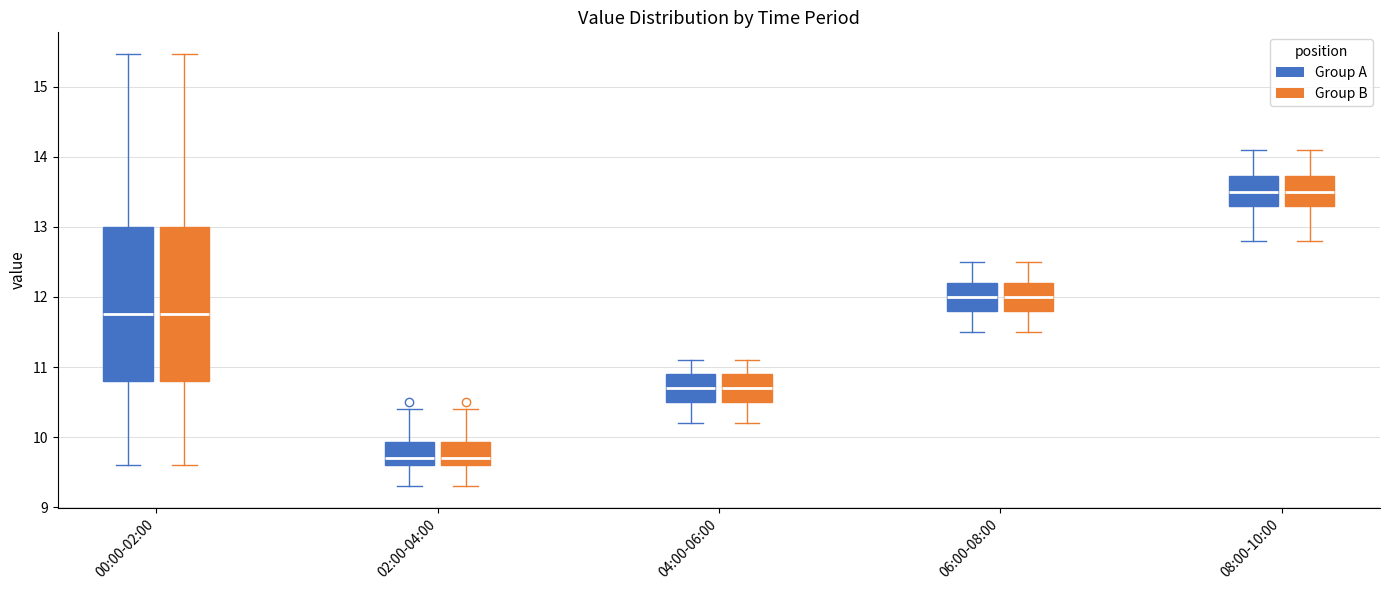

Where is the upper edge of the box for 08:00-10:00 (Group A) on the y-axis? The values are not printed on the chart, so give them approximately, as read against the axis.

13.7